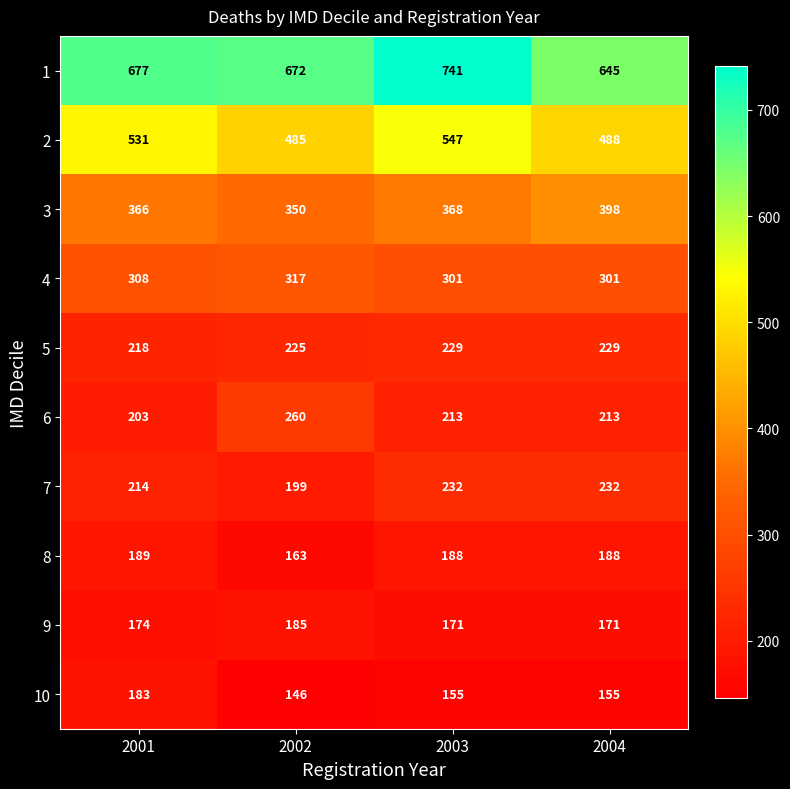

Rank the series at 2002 from highest to lowest value.

1, 2, 3, 4, 6, 5, 7, 9, 8, 10